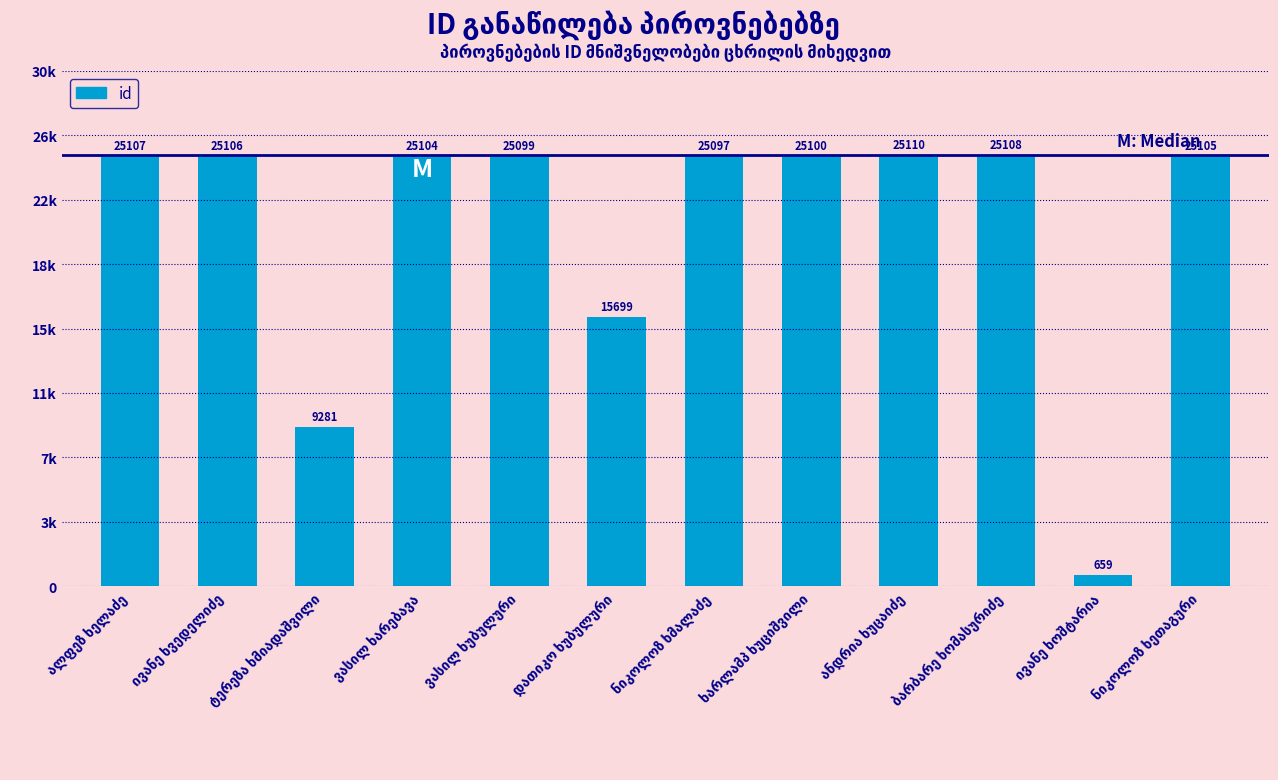

What position from the left is ნიკოლოზ ხეთაგური?

12